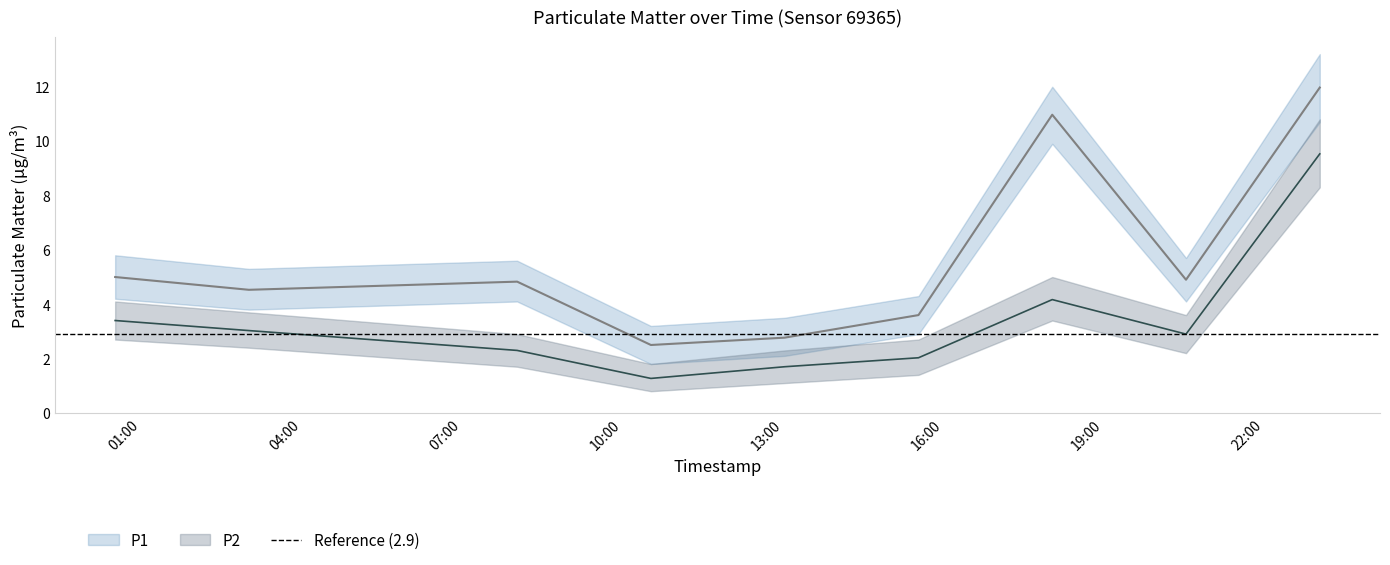

List the labels in order of P1 value, largest first.

2023-04-03T23:02:23, 2023-04-03T18:02:11, 2023-04-03T00:30:37, 2023-04-03T20:32:17, 2023-04-03T08:01:43, 2023-04-03T03:00:42, 2023-04-03T15:32:05, 2023-04-03T13:01:59, 2023-04-03T10:31:49